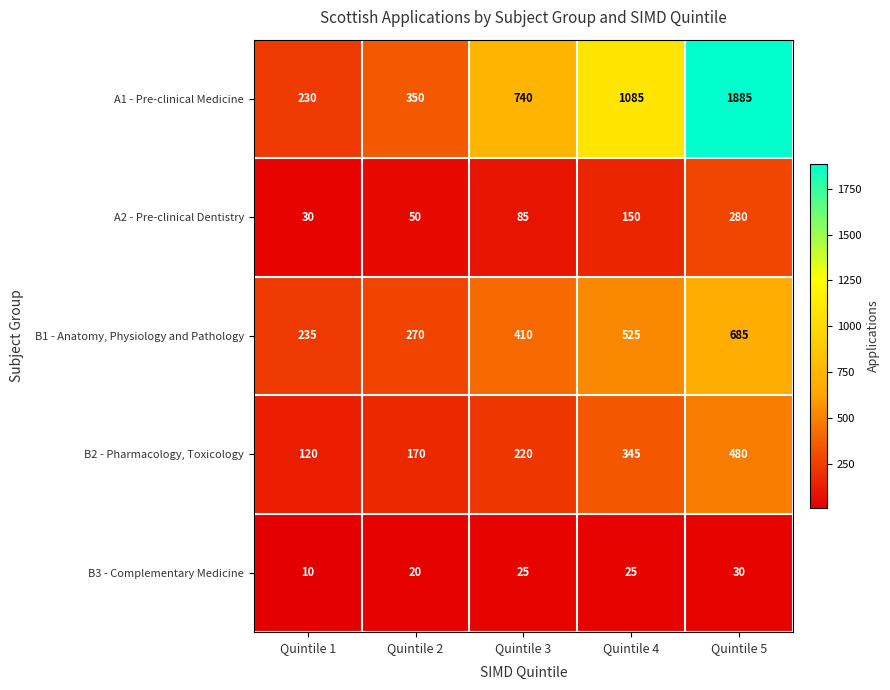

At how many categories does at least one series exceed 508?

3